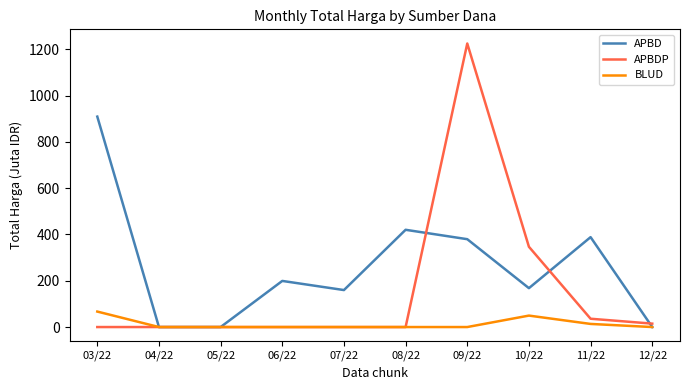

The value of APBD at 05/22 is 511.3. True or false?

False